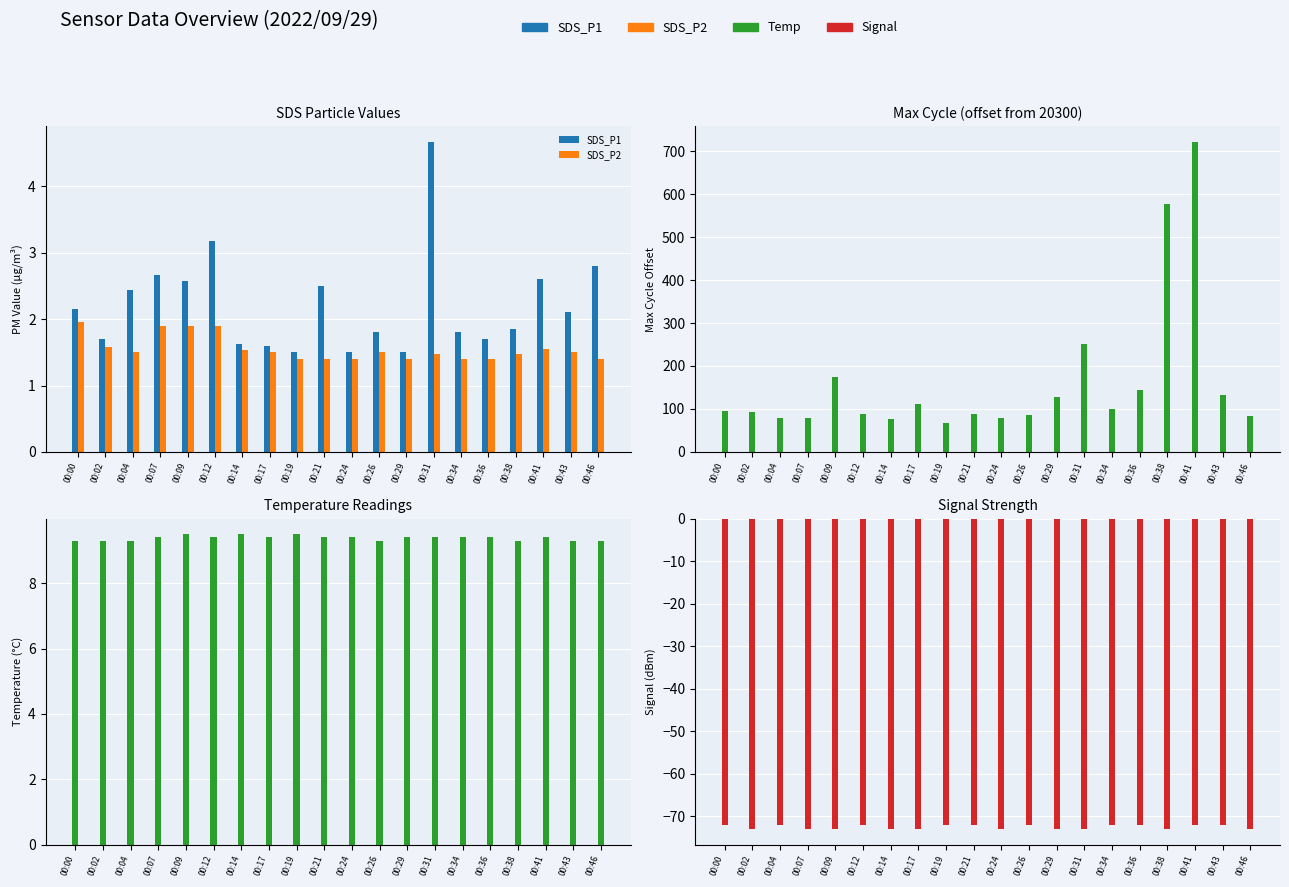

True or false: SDS_P2 has a value of 1.5 at 00:17.

True